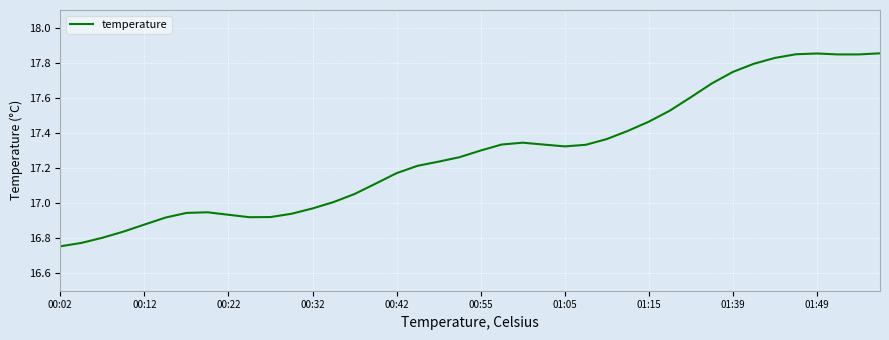

What is the difference between the maximum and minimum values?

1.1